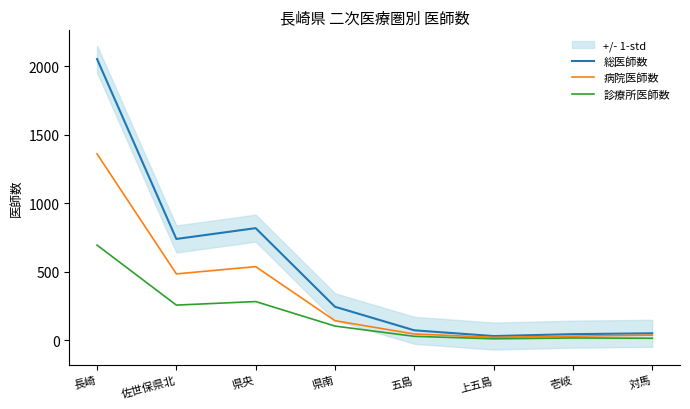

Is the value of 診療所医師数 at 対馬 greater than the value of 総医師数 at 壱岐?

No